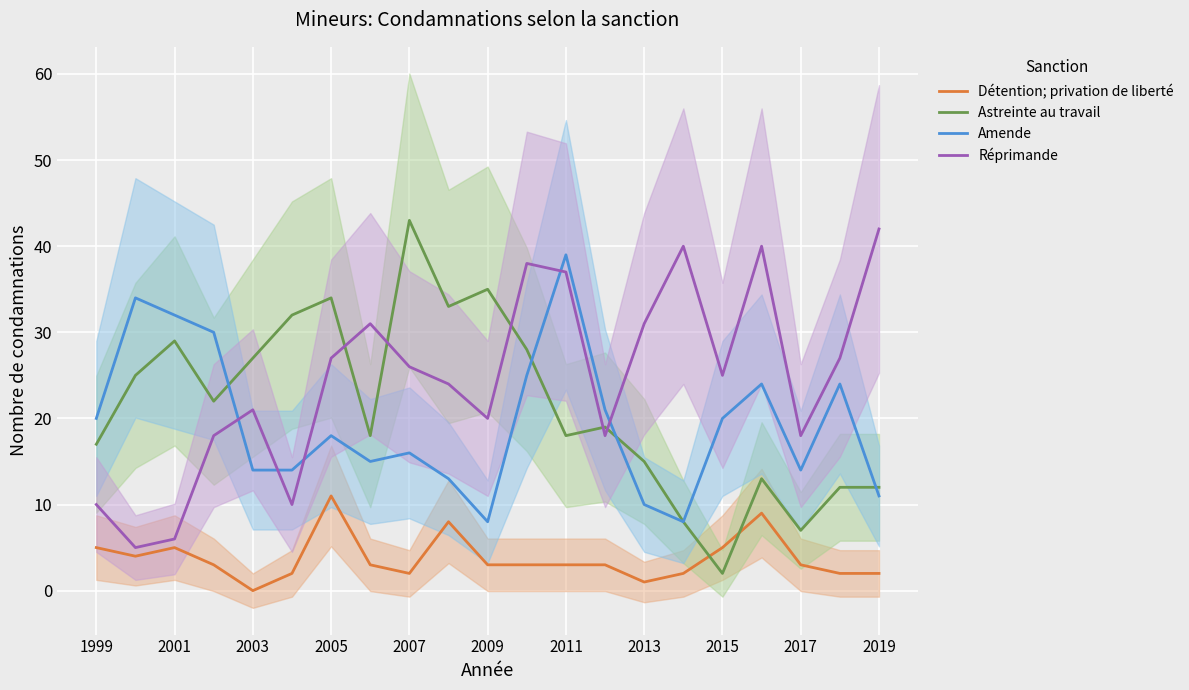

What value does the Réprimande series have at 2001?

6